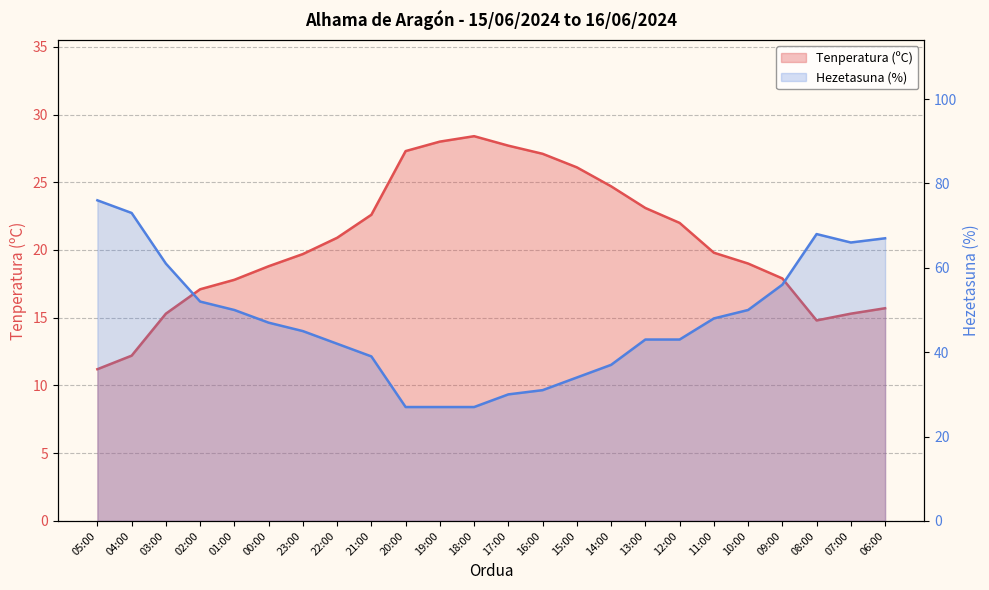

Which has a higher value, 15:00 or 08:00?

15:00